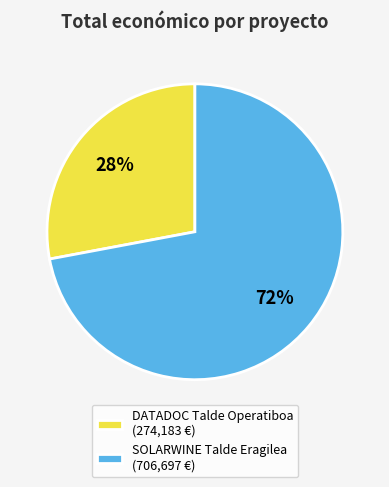

How many slices are in this pie chart?

2